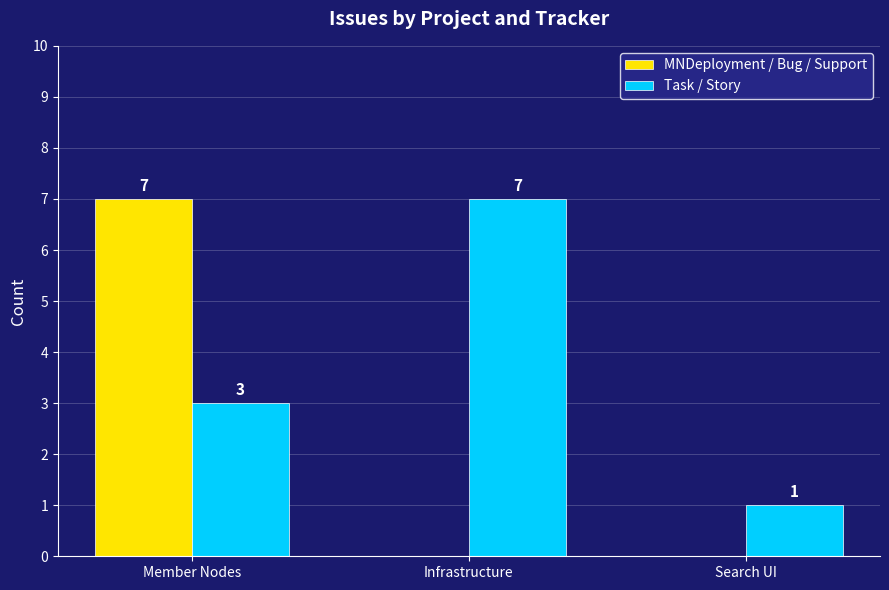

At which label is Task / Story closest to 4?

Member Nodes